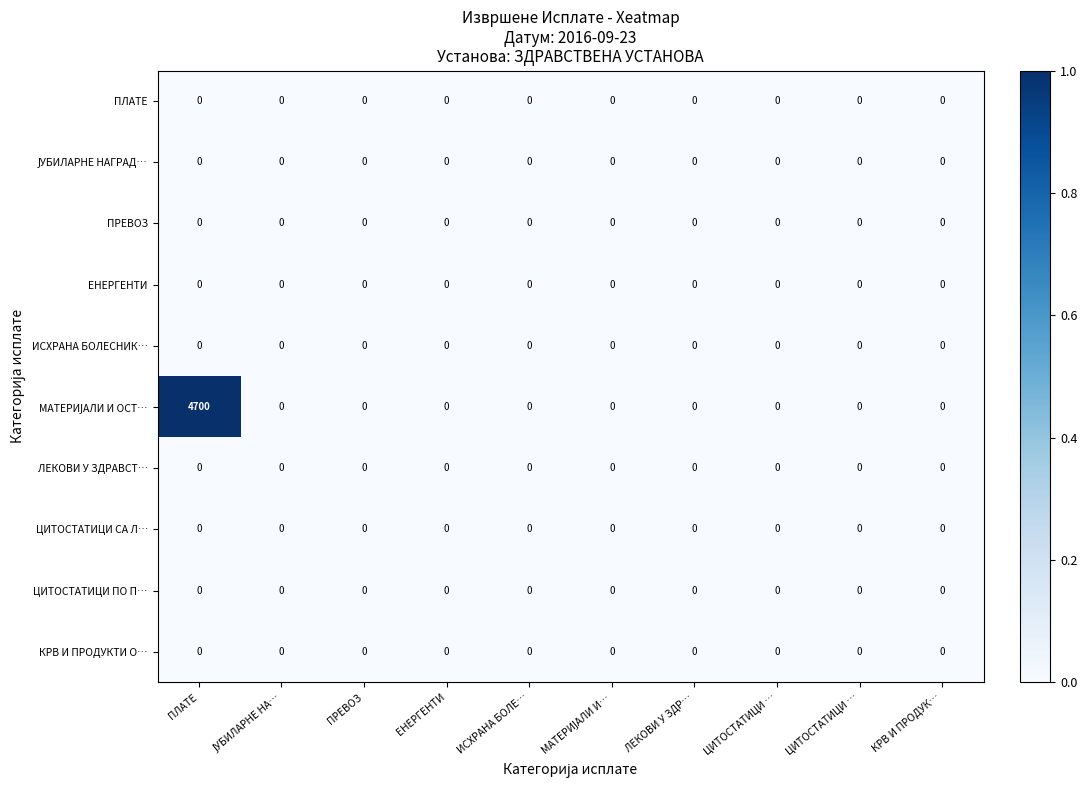

Count the number of categories in the chart.

10